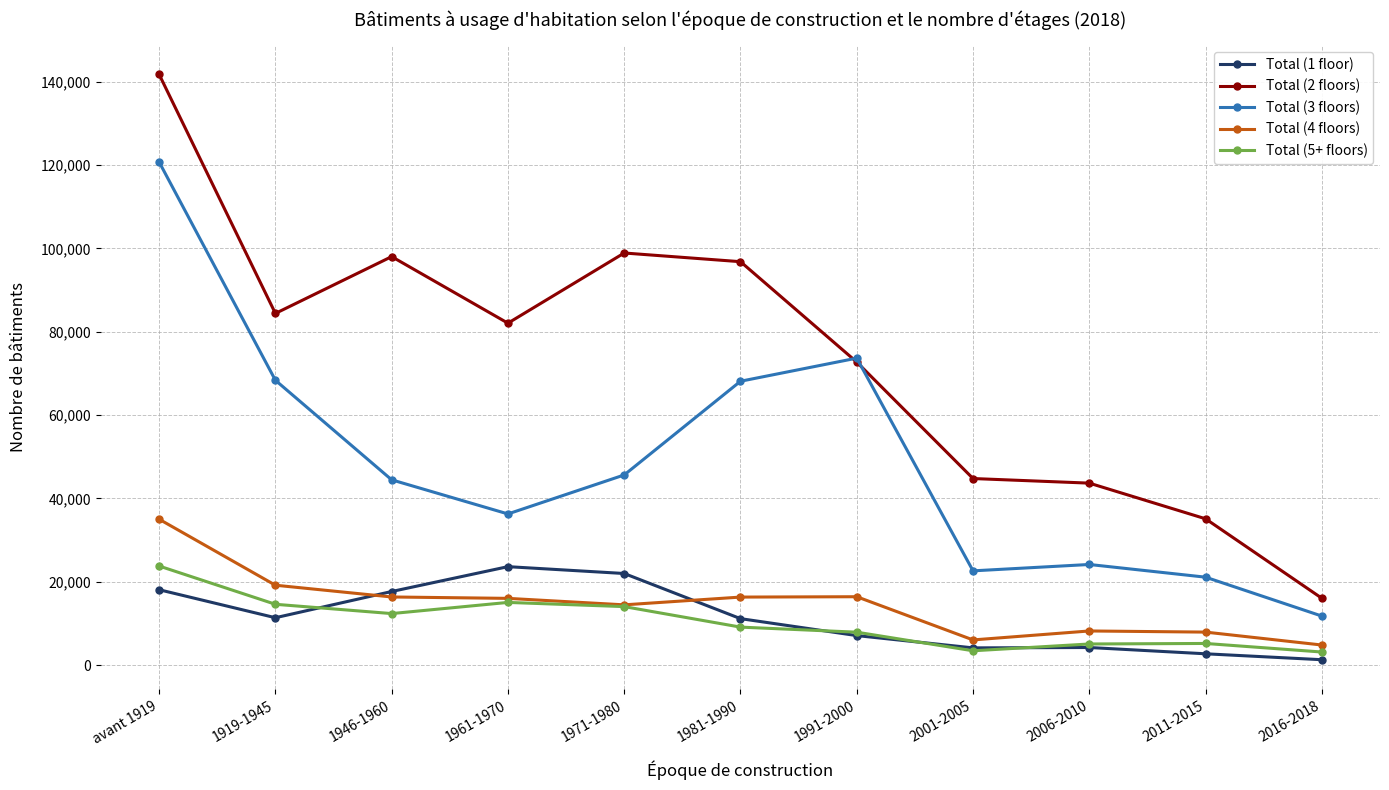

What is the difference between the Total (2 floors) values at 1946-1960 and 1919-1945?

13635